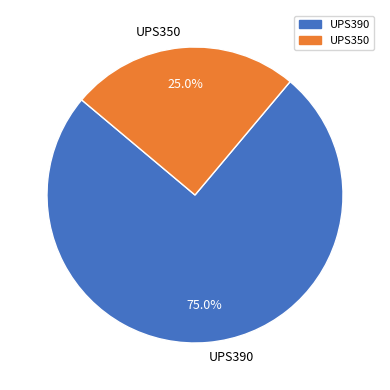

To the nearest percent, what portion does UPS390 represent?

75%